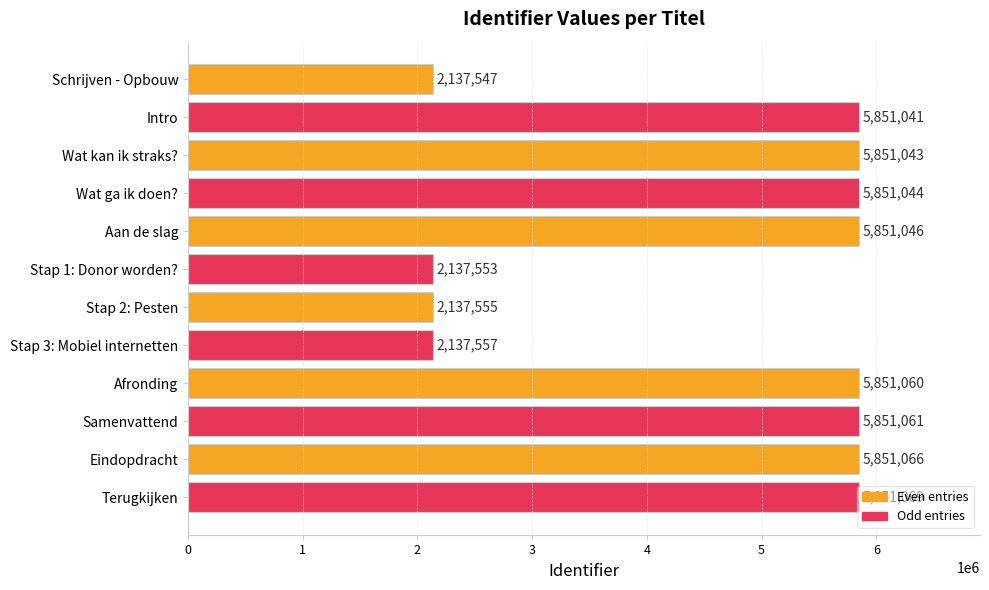

The chart shows a value of 2835243 at Schrijven - Opbouw. True or false?

False